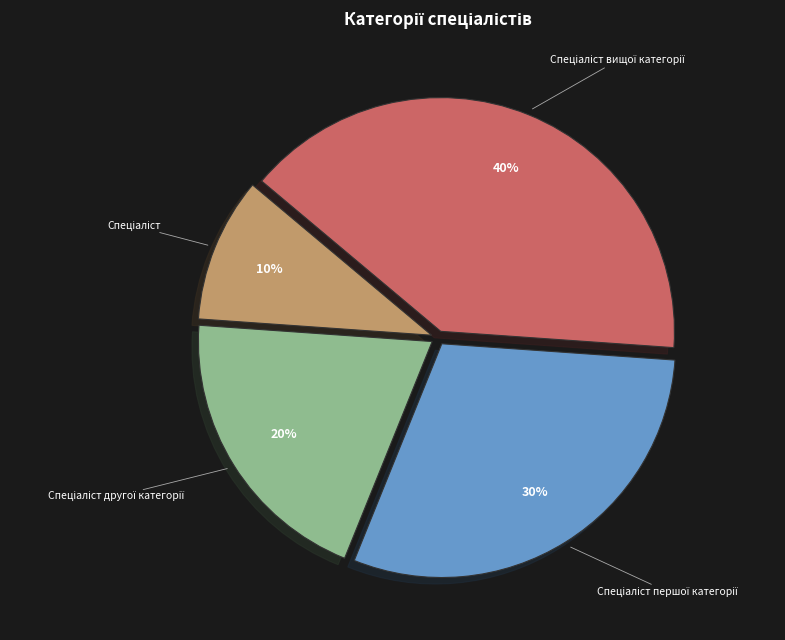

Is there any slice that represents more than half of the pie?

No